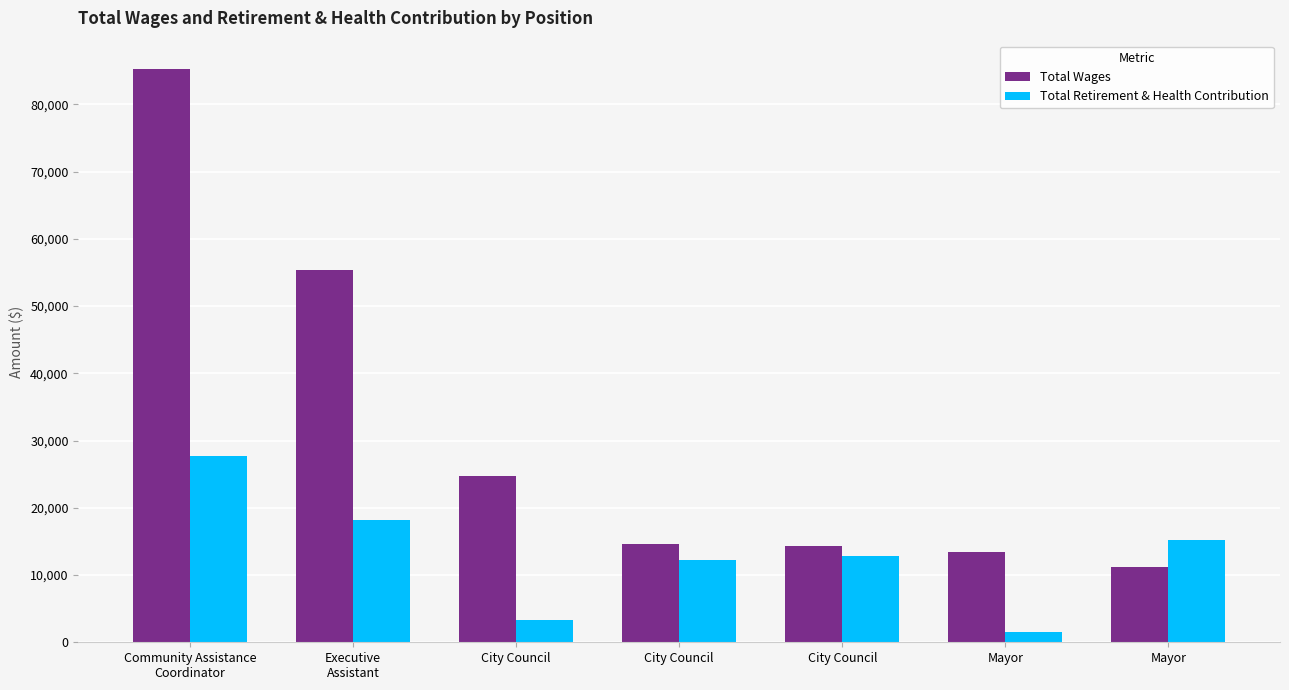

How many groups of bars are there?

7